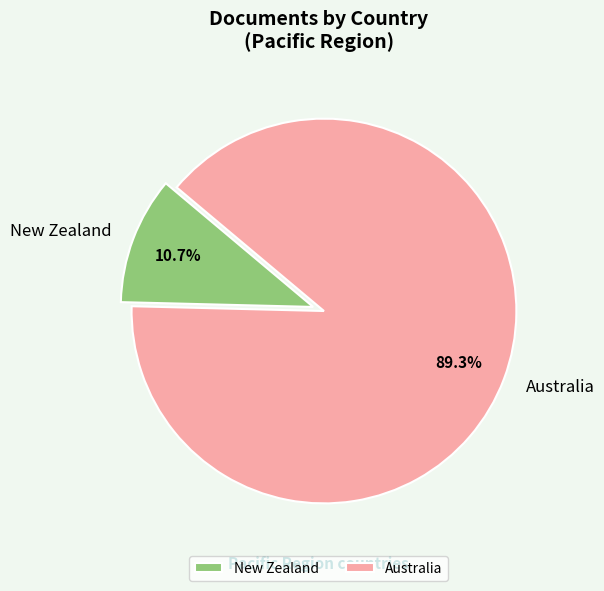

How many segments does this pie chart have?

2